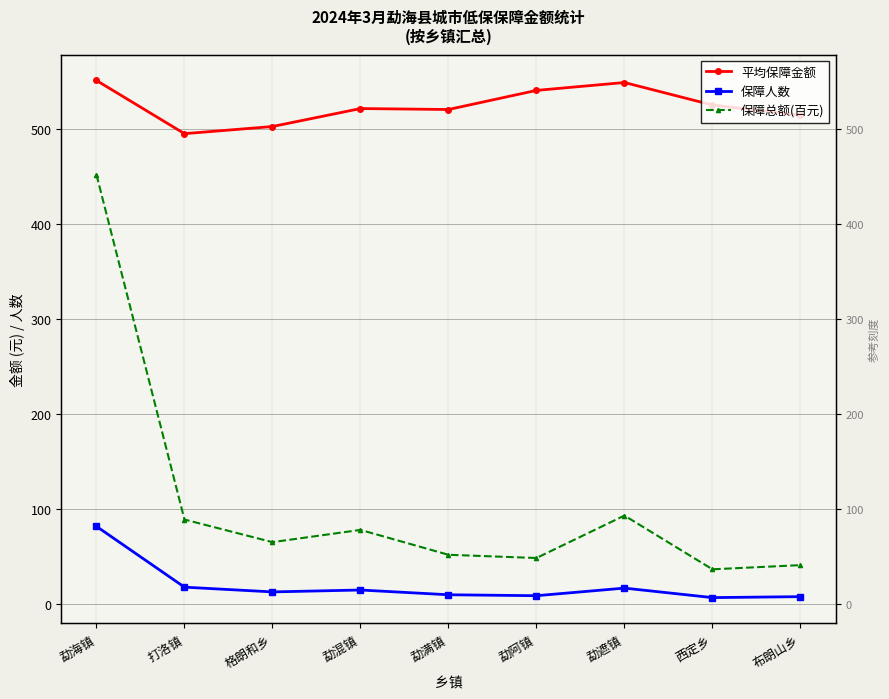

True or false: 平均保障金额 and 保障人数 cross at least once.

False